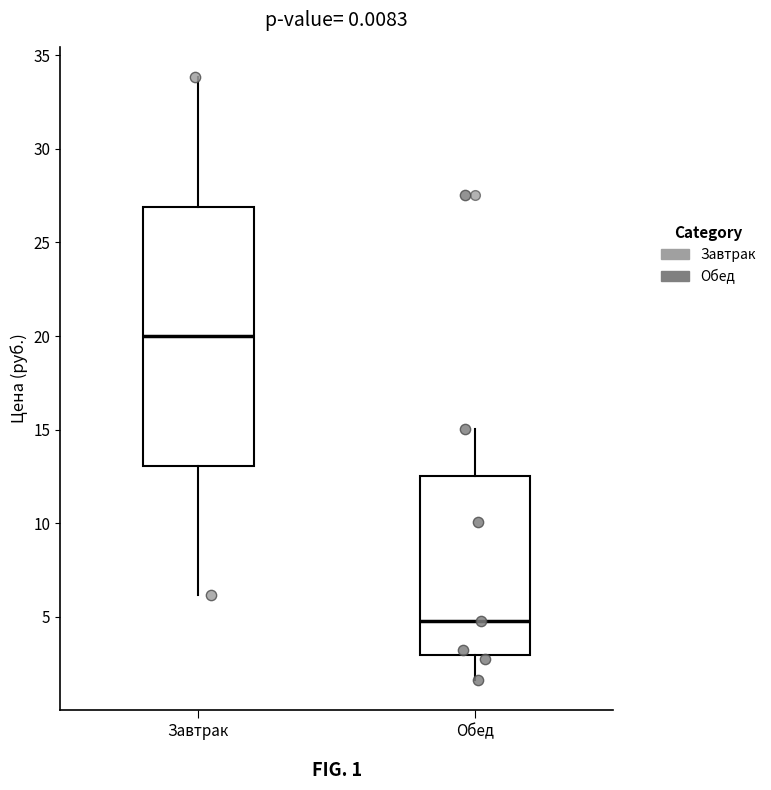

Reading left to right, transcribe this box plot: for each box, give where its median line is, the range the box spans, and where its two whiskers end, as read against the y-axis. The values are not printed on the chart, so give them approximately, as read against the axis.

Завтрак: median 20.0, box 13.0 to 27.0, whiskers 6.0 to 34.0
Обед: median 5.0, box 3.0 to 12.5, whiskers 1.5 to 15.0